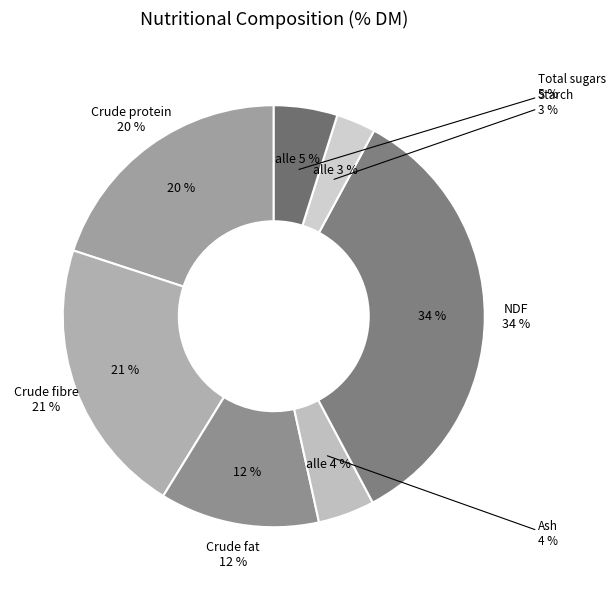

Which category has the smallest portion of the pie?

Starch